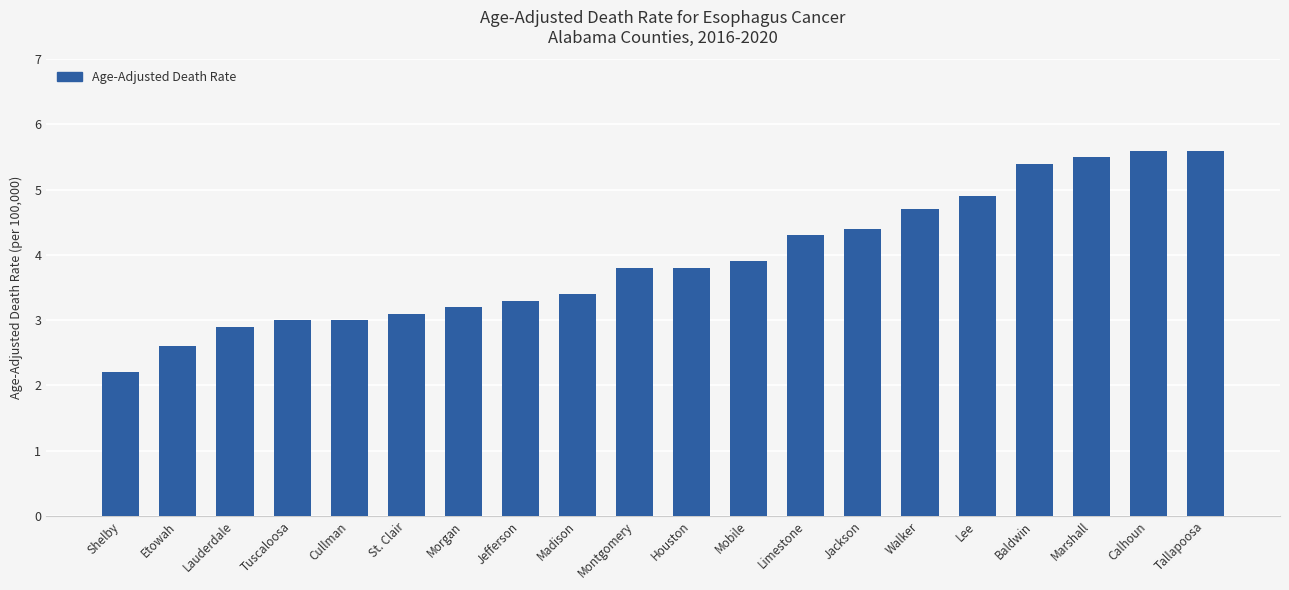

What is the approximate value at Jackson?

4.4